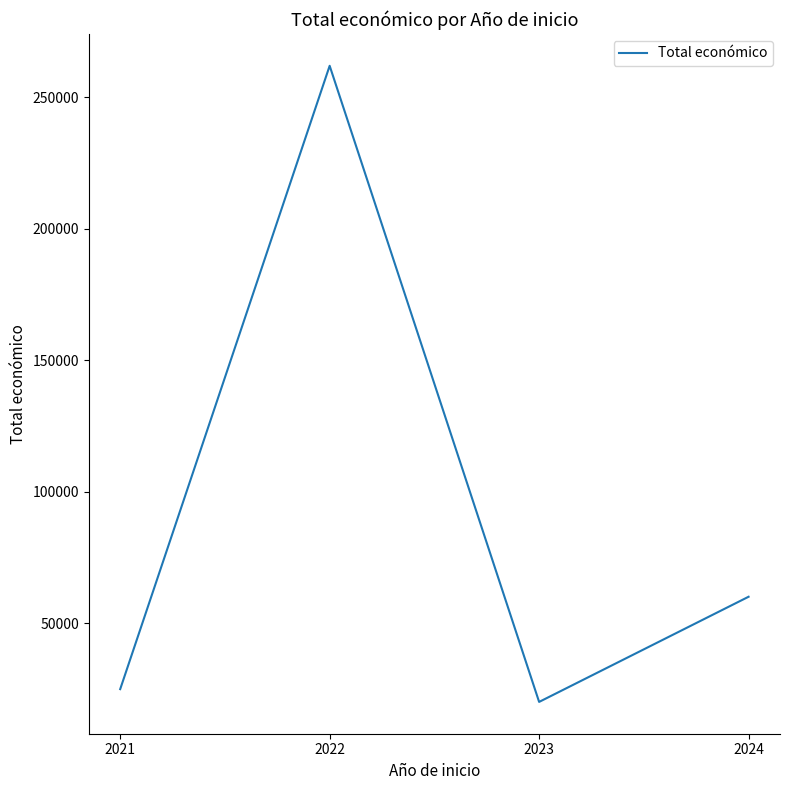

What value does the data have at 2021?

24848